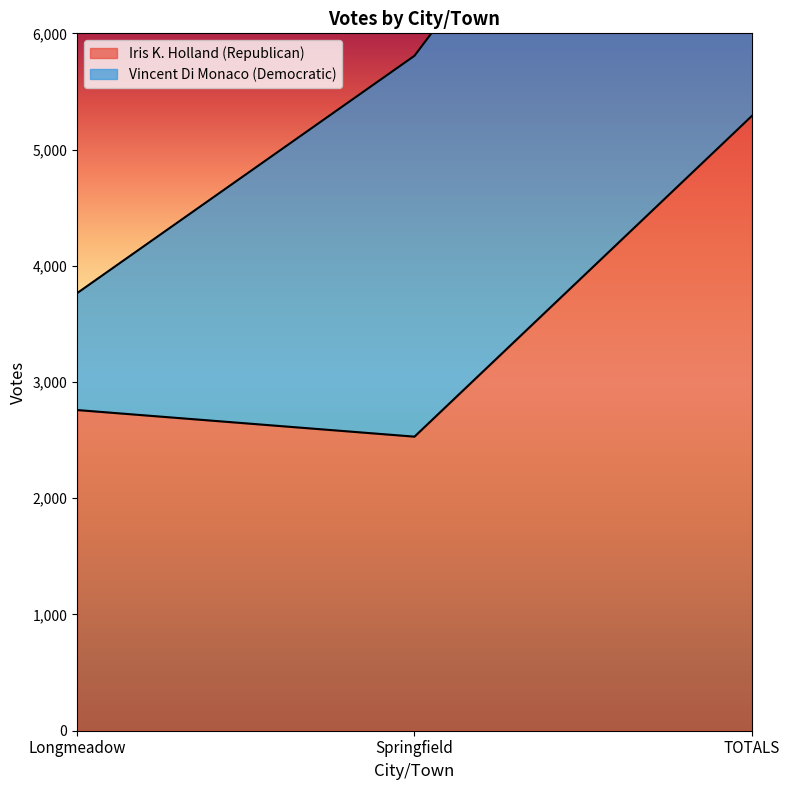

Reading left to right, what are all the values shown in this chart?

2759	2530	5289